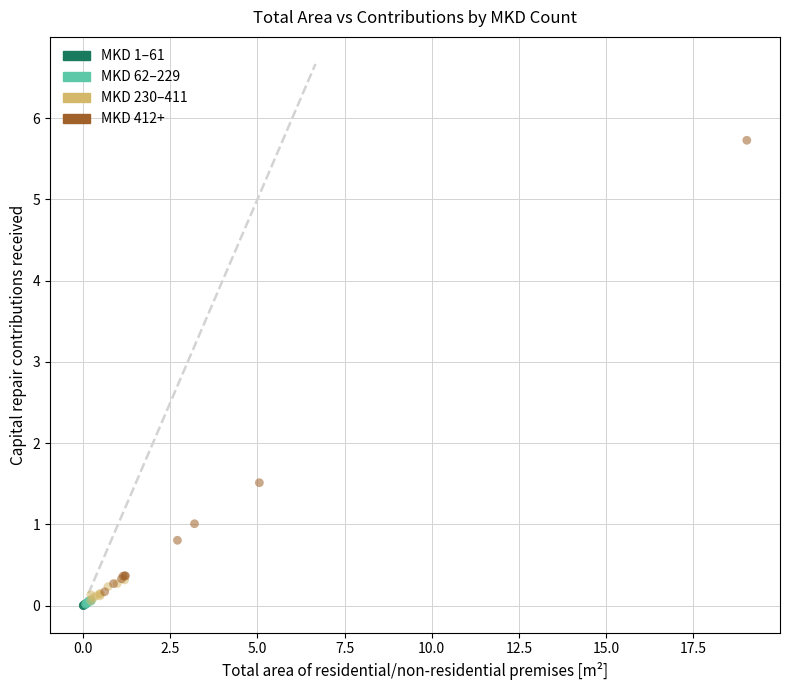

What are all the series names shown in the legend?

MKD 1–61, MKD 62–229, MKD 230–411, MKD 412+